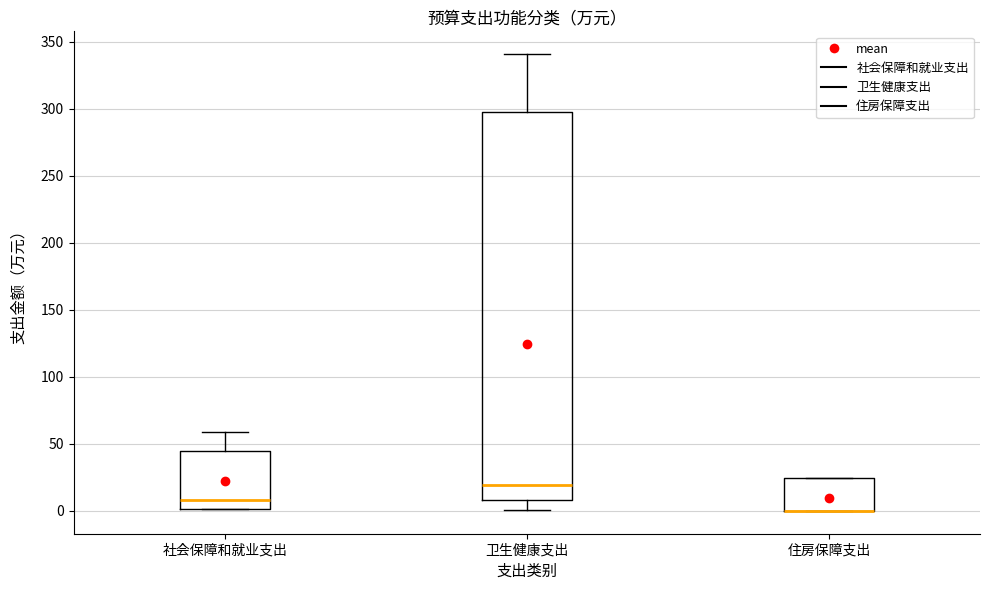

Comparing the boxes themselves (not the whiskers), which one is the tallest?

卫生健康支出